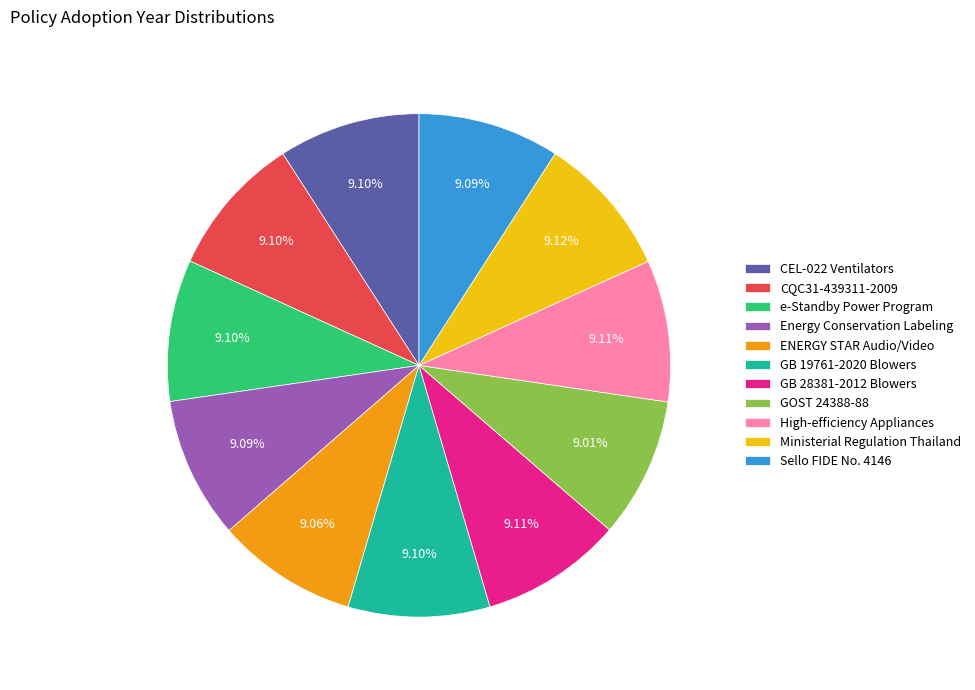

Approximately how many times larger is the value at Sello FIDE No. 4146 compared to ENERGY STAR Audio/Video?

1.0